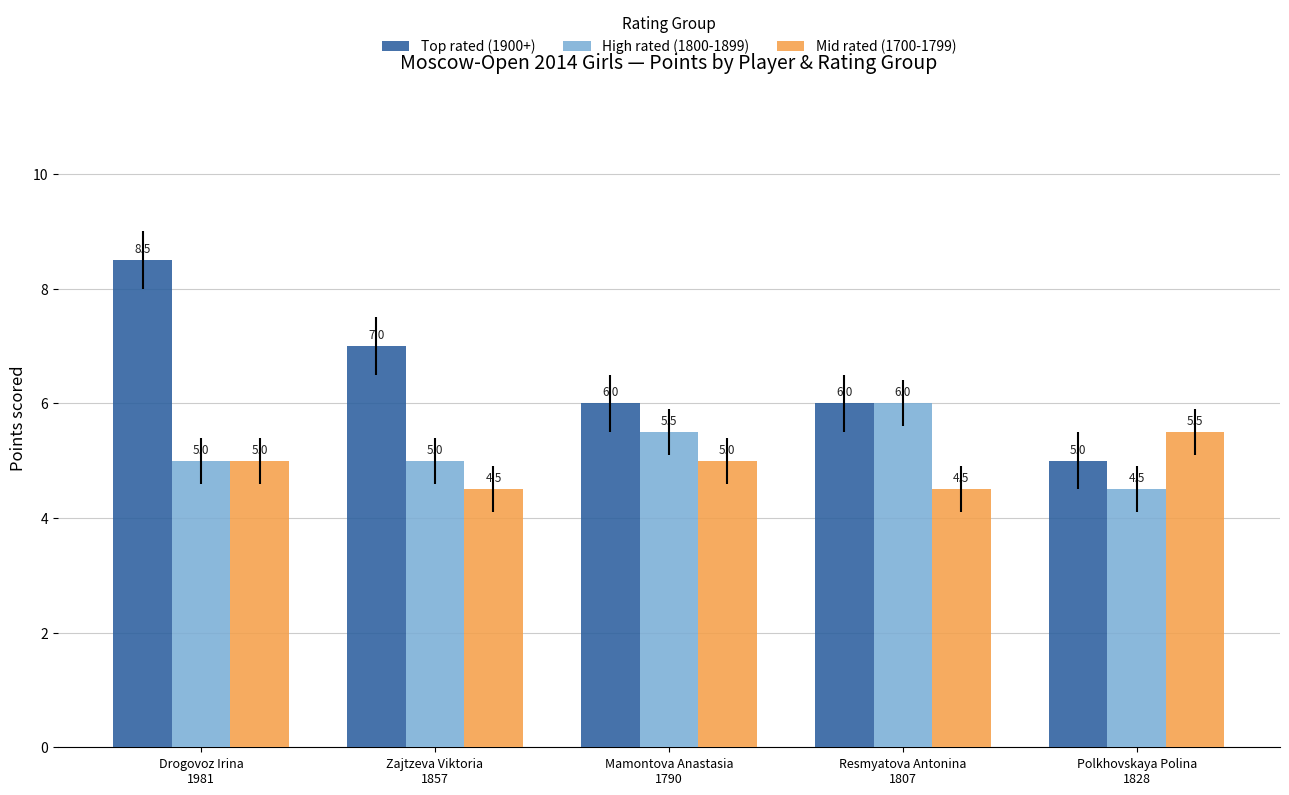

Is the value of High rated (1800-1899) at Polkhovskaya Polina
1828 greater than the value of Top rated (1900+) at Polkhovskaya Polina
1828?

No